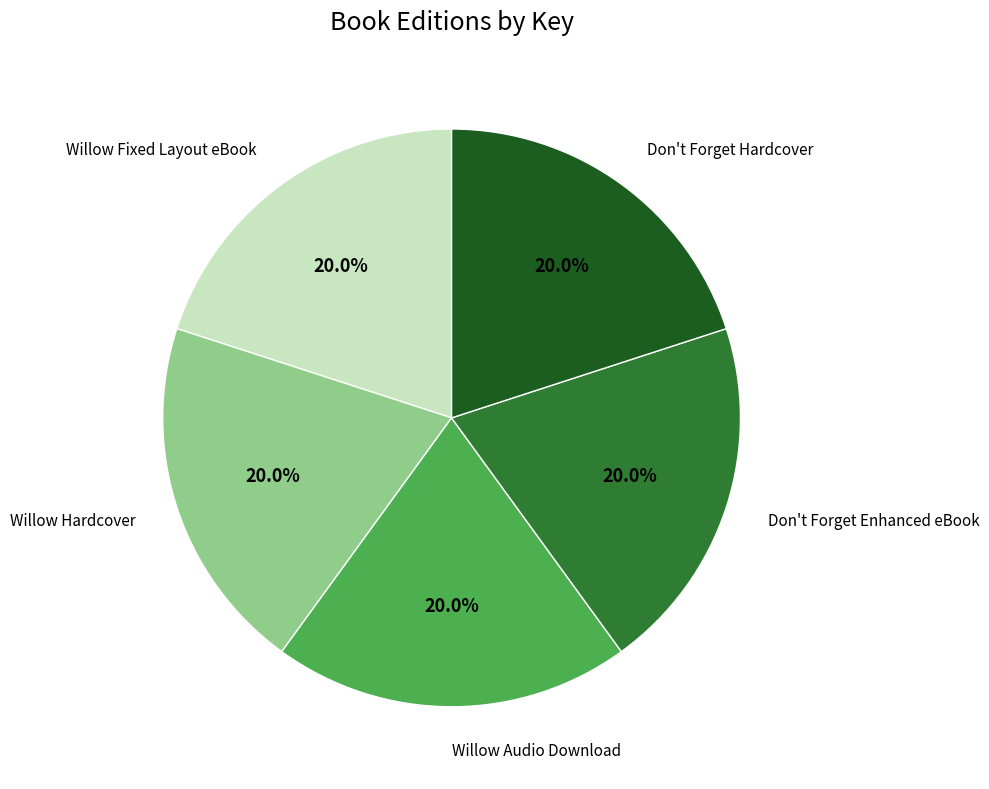

Is there a majority slice in this chart?

No